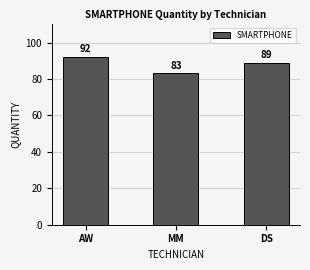

Which label corresponds to the largest value in the chart?

AW